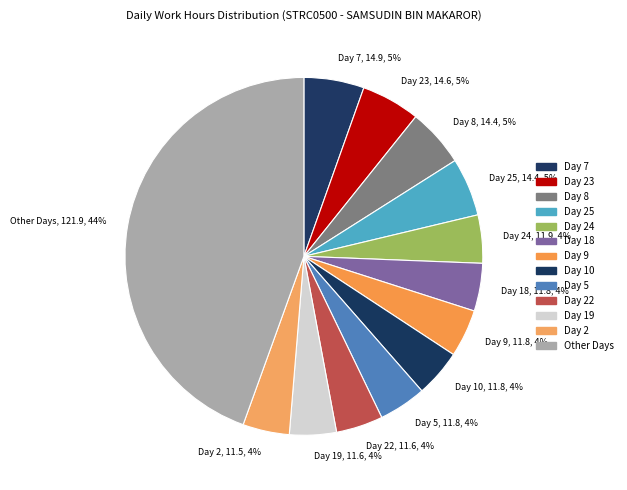

Which category has the biggest portion of the pie?

Other Days, 121.9, 44%